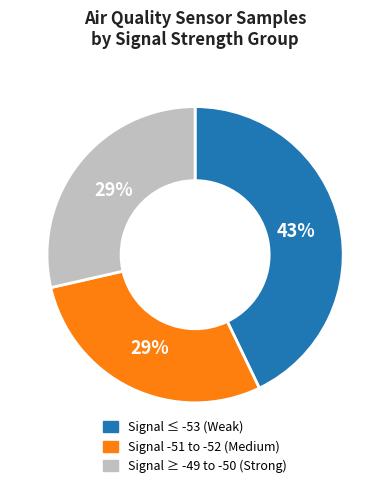

Is there a majority slice in this chart?

No